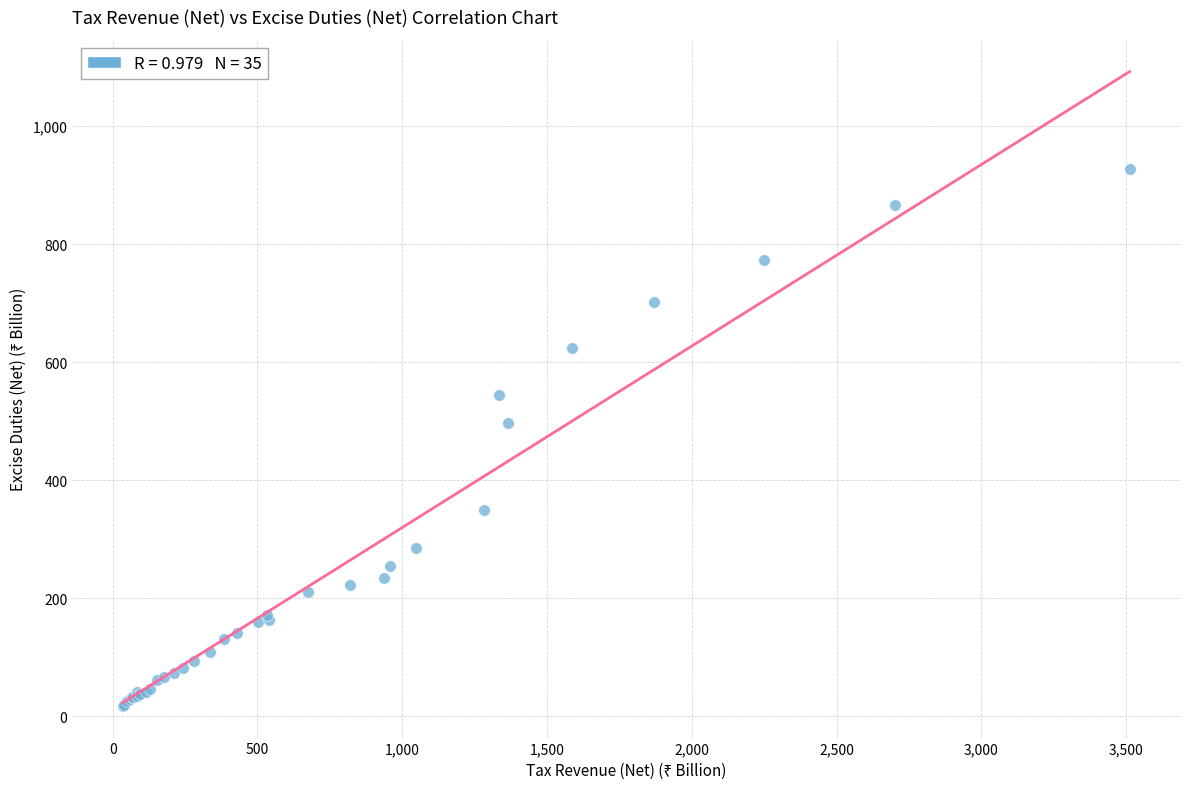

What Y value in the scatter plot is closest to 472?

497.6